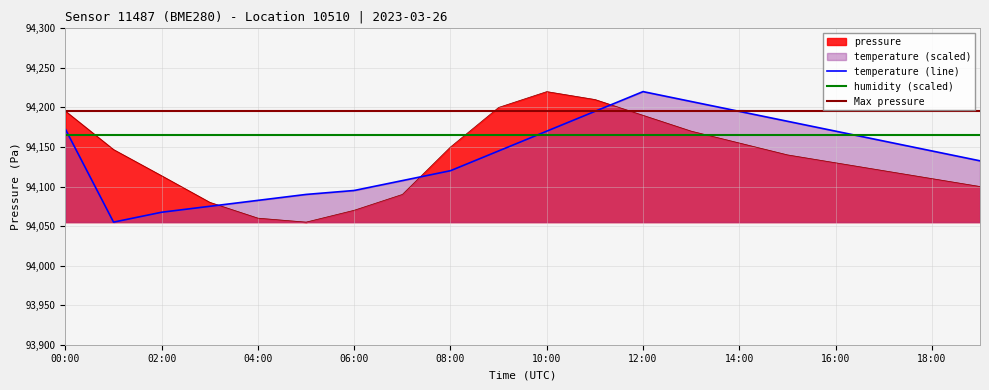

Reading left to right, list all the values displayed in this chart.

pressure: 94195.3	94146.7	94113.6	94080.0	94060.0	94055.0	94070.0	94090.0	94150.0	94200.0	94220.0	94210.0	94190.0	94170.0	94155.0	94140.0	94130.0	94120.0	94110.0	94100.0
temperature: 94172.5	94055.0	94067.5	94075.0	94082.5	94090.0	94095.0	94107.5	94120.0	94145.0	94170.0	94195.0	94220.0	94207.5	94195.0	94182.5	94170.0	94157.5	94145.0	94132.5